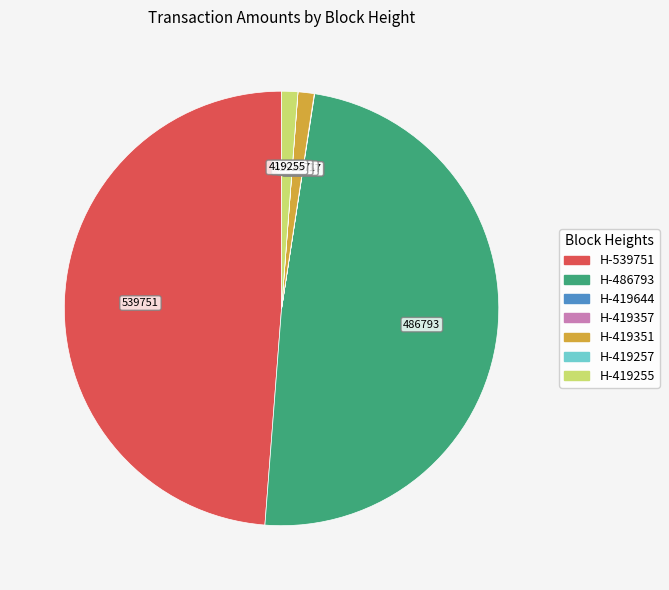

Does any single category account for the majority?

No